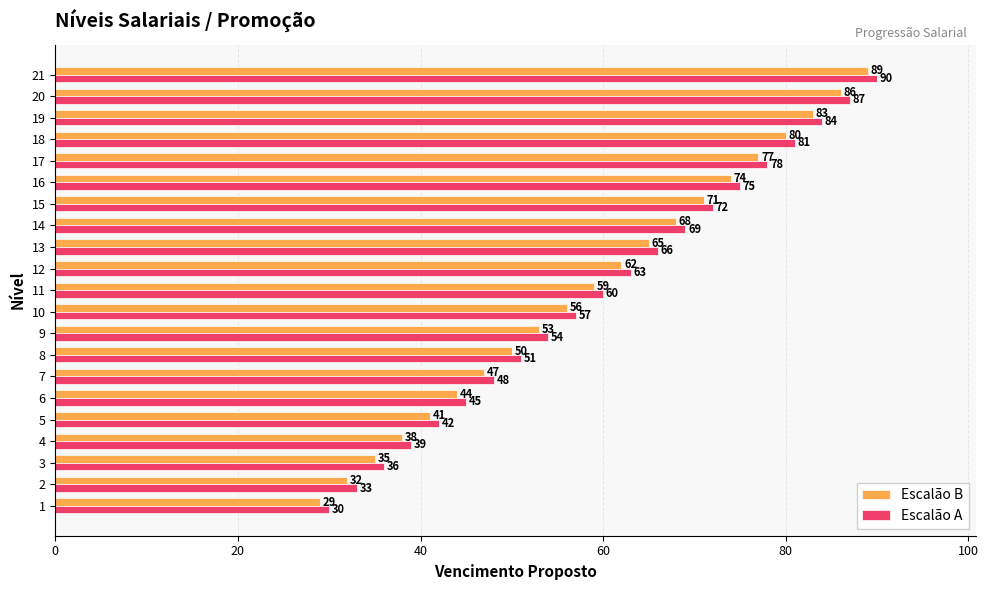

What is the highest value of the Escalão A series?

90